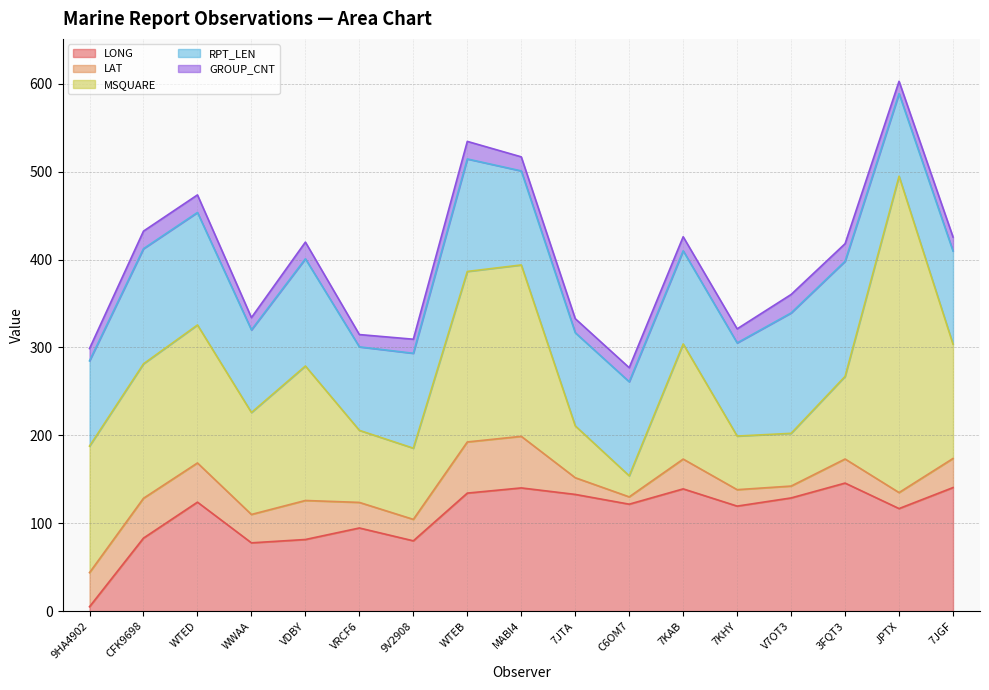

Where is the first local maximum for RPT_LEN?

CFK9698